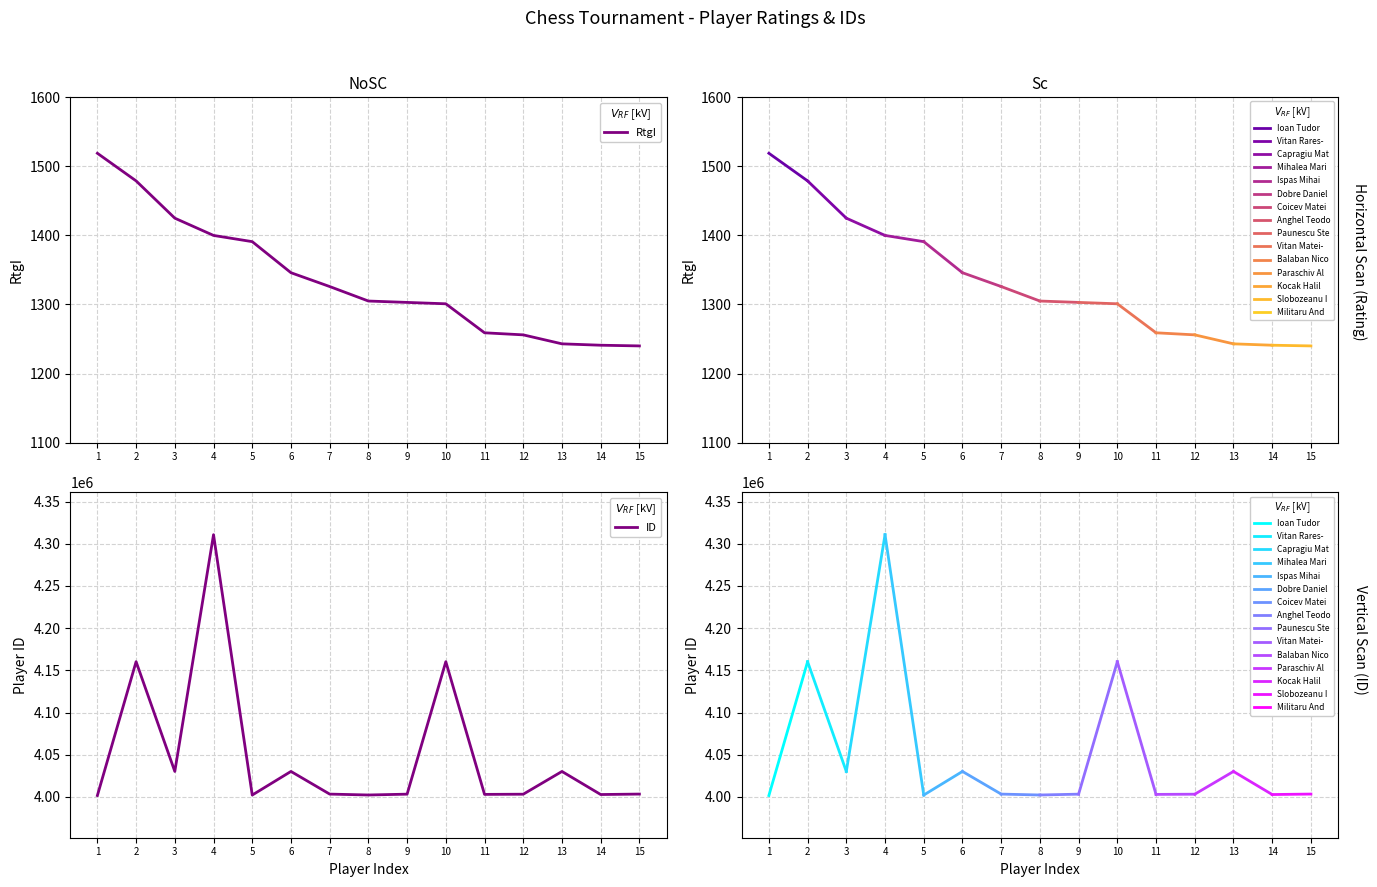

True or false: ID has a value of 6817834 at 7.

False